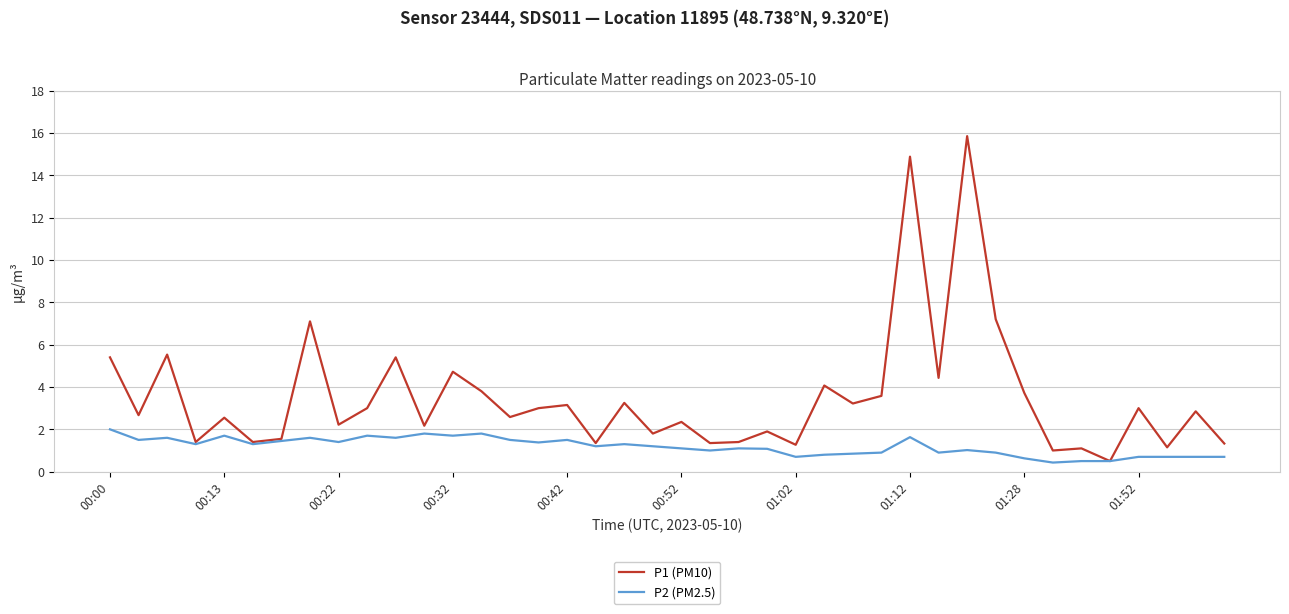

Which series has the widest spread of values?

P1 (PM10)